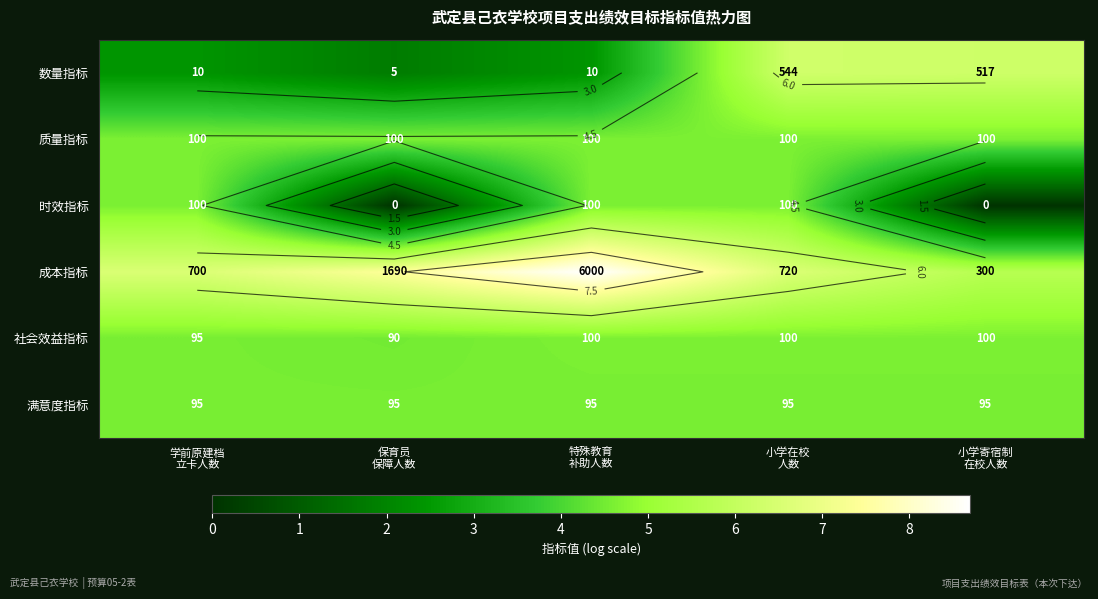

Which label corresponds to the largest value in the chart?

特殊教育
补助人数